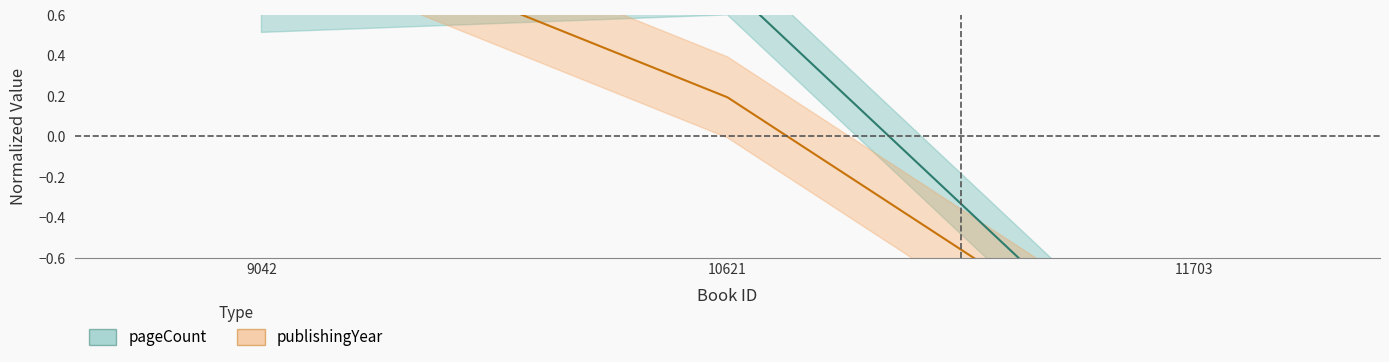

What value does the pageCount series have at 9042?

0.7